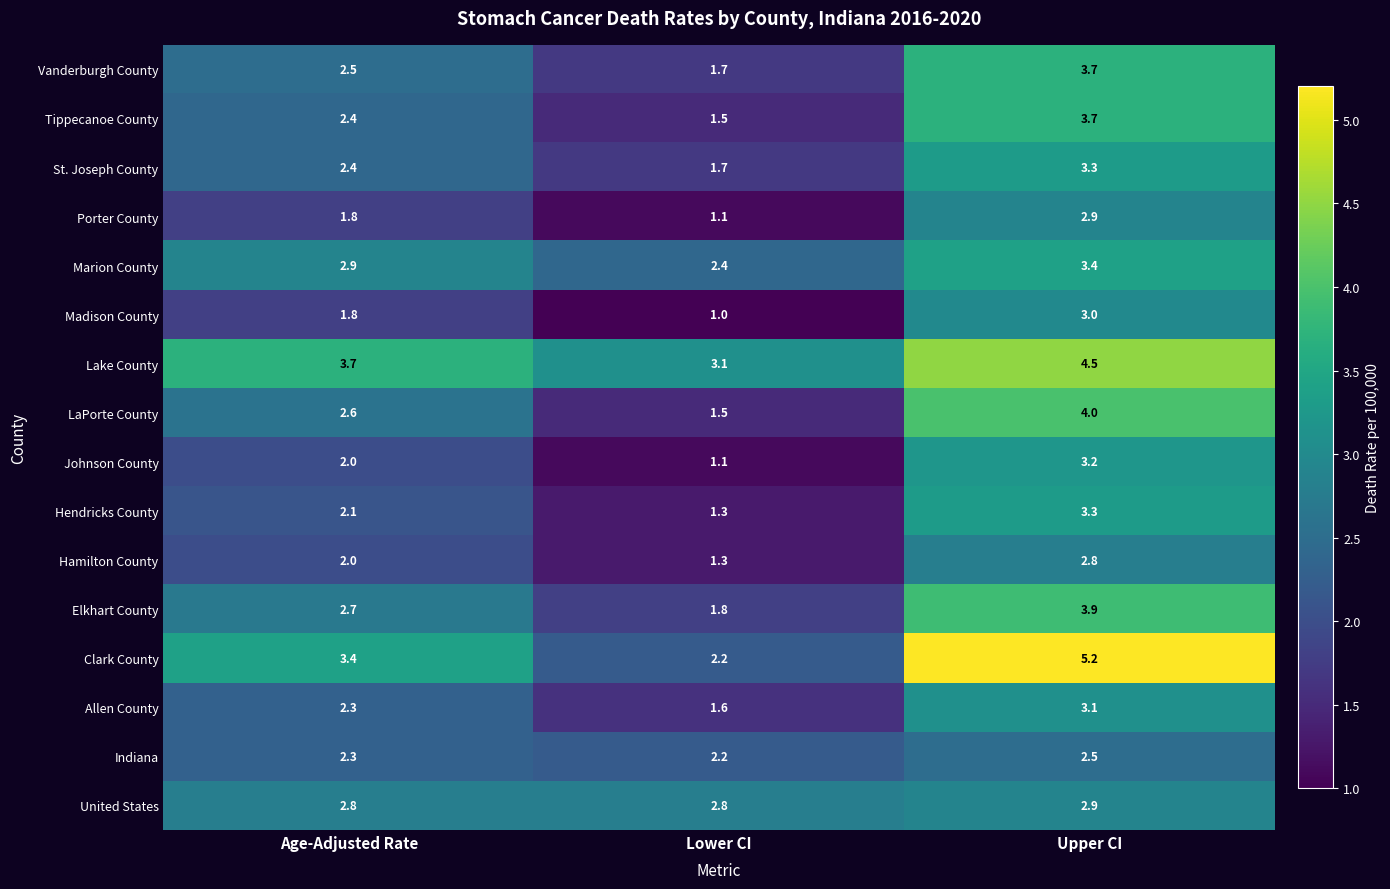

What is the difference between the Allen County values at Upper CI and Lower CI?

1.5